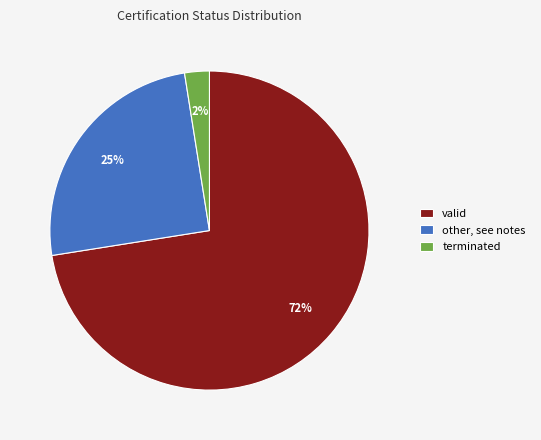

True or false: valid accounts for 72% of the total.

True